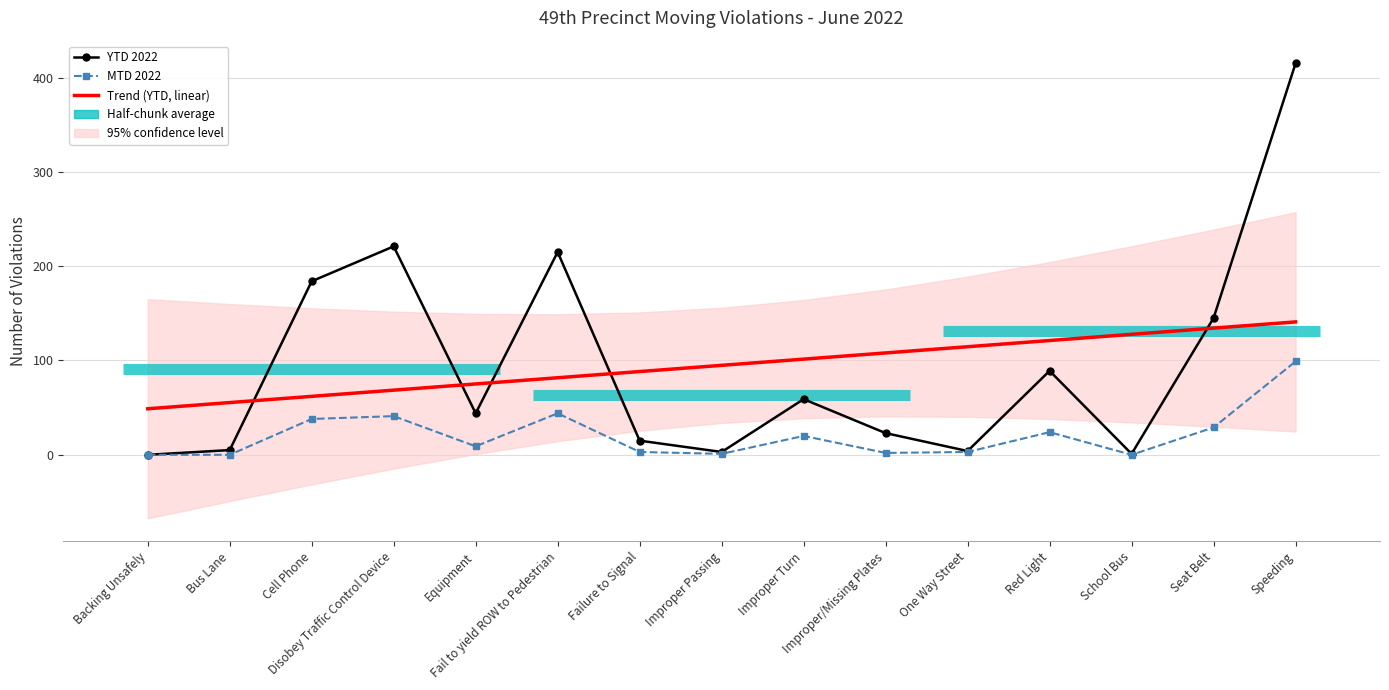

True or false: Trend (YTD, linear) and MTD 2022 cross at least once.

False